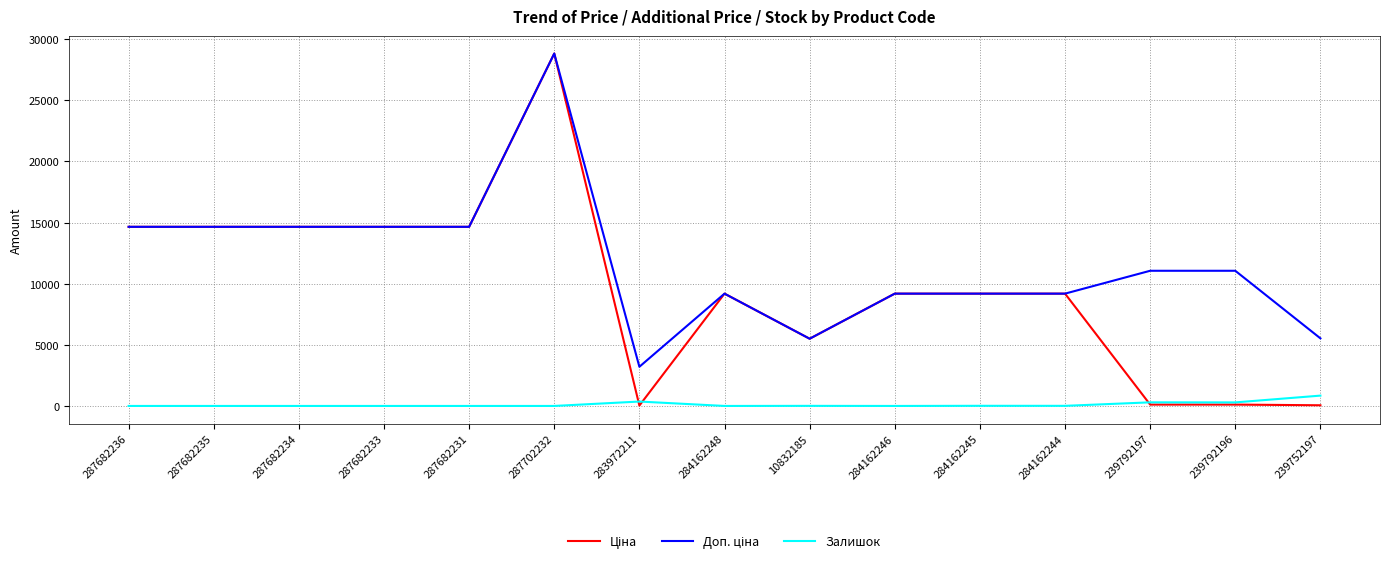

What is the difference between the highest and lowest values at 284162246?

9185.1